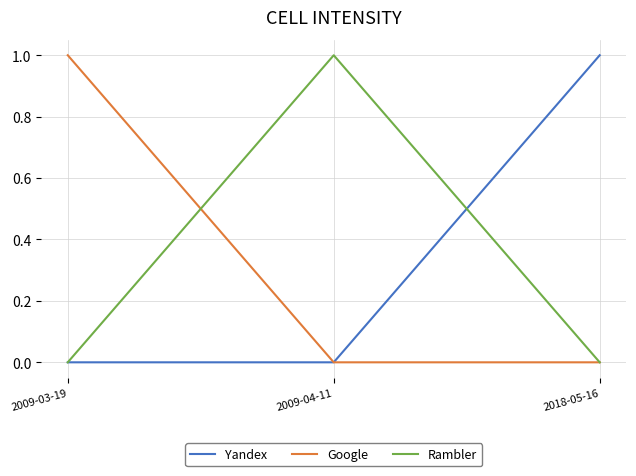

What position from the right is 2009-04-11?

2